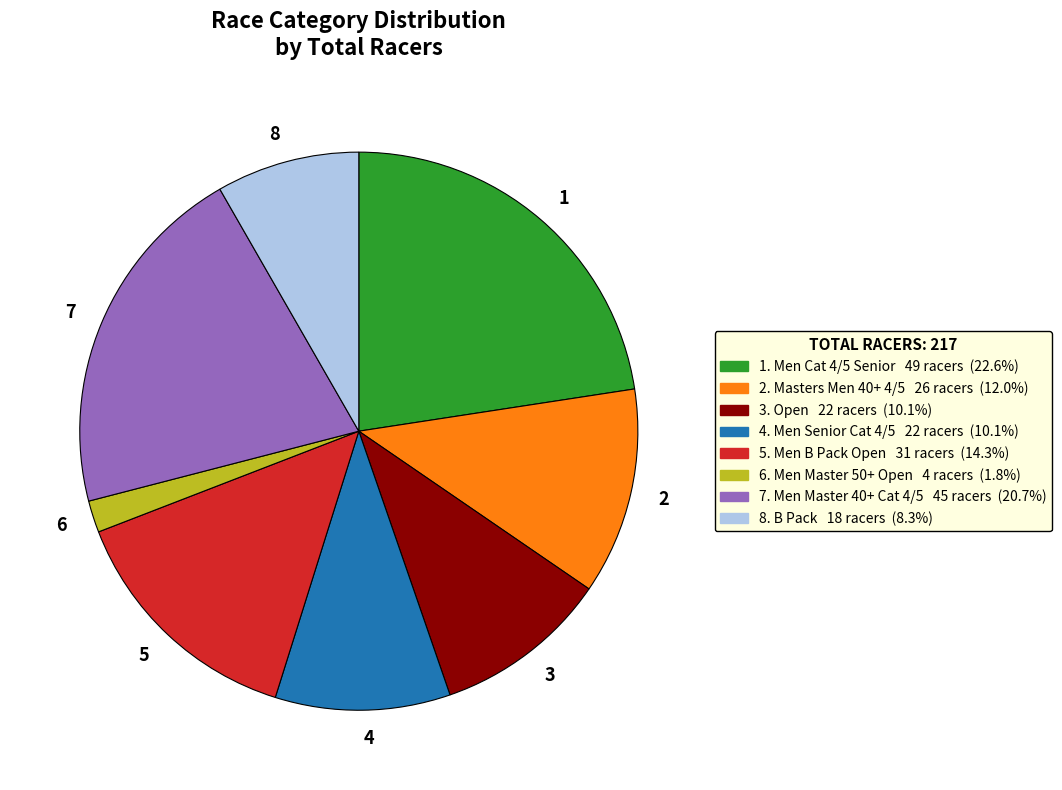

Is there a majority slice in this chart?

No